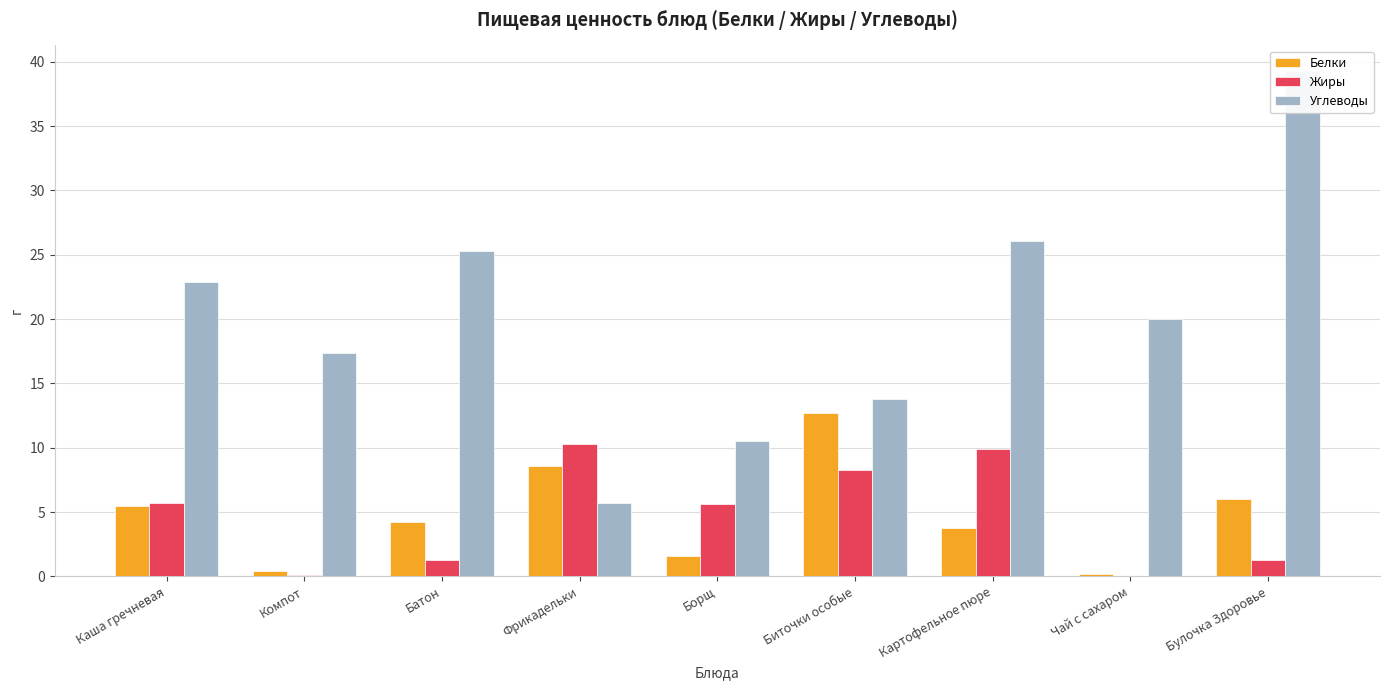

What are all the series names shown in the legend?

Белки, Жиры, Углеводы